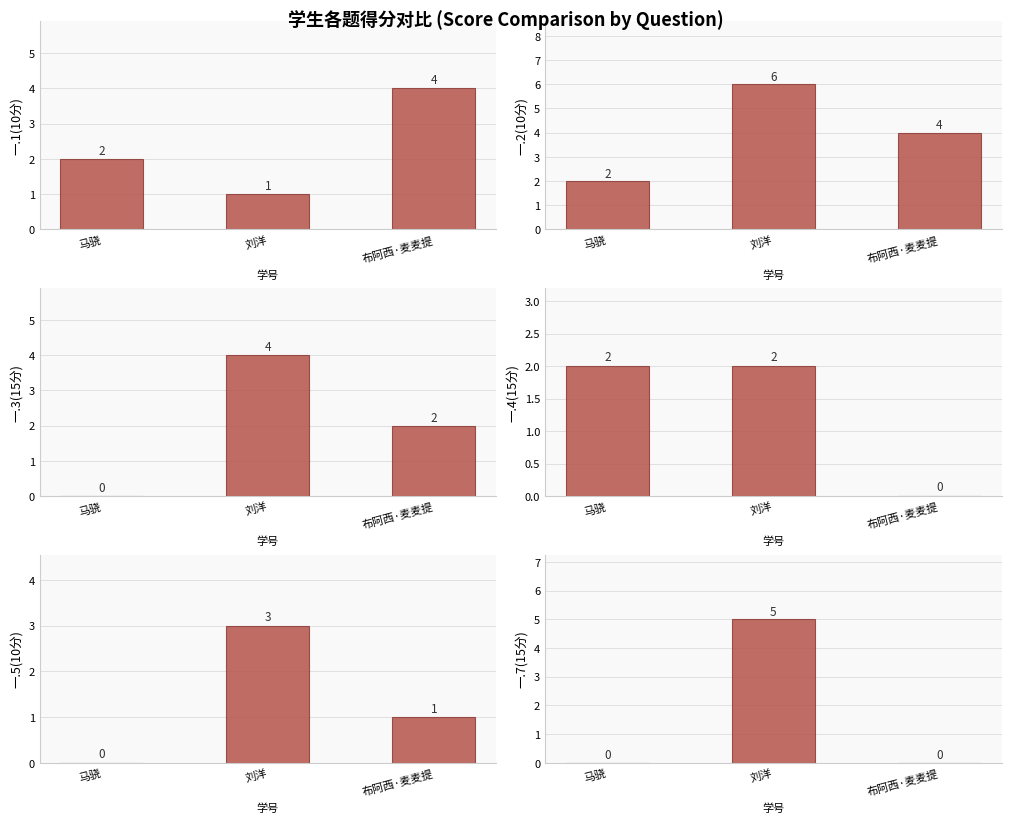

What is the label of the 2nd bar from the right?

刘洋